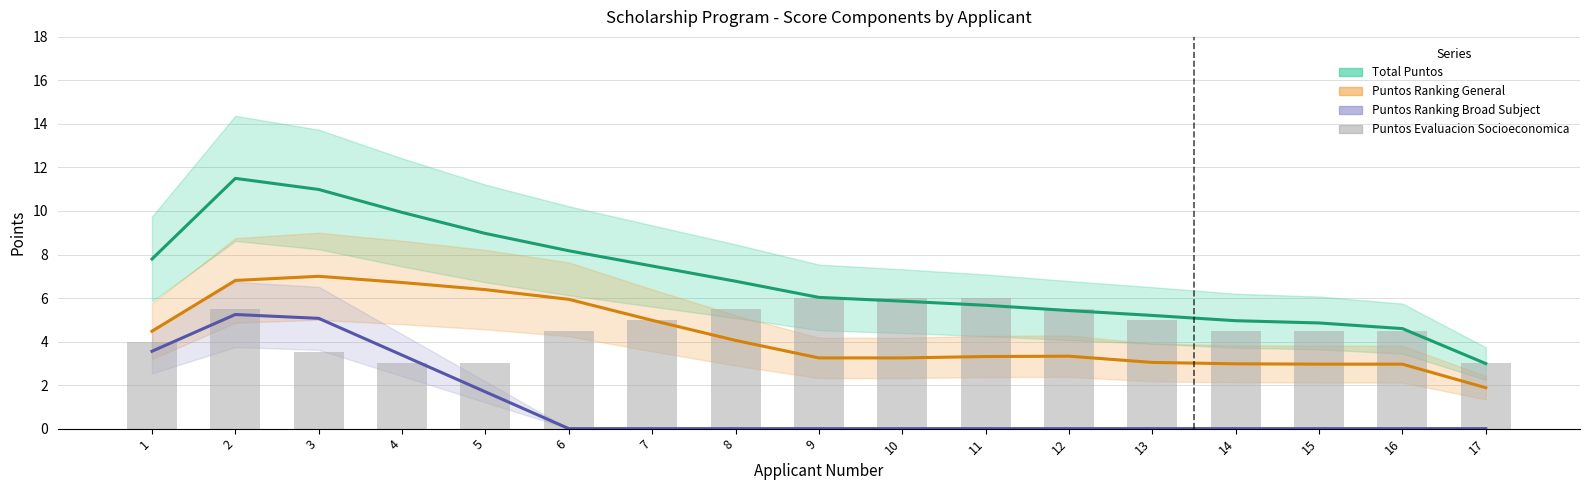

Is it true that Puntos Ranking Broad Subject (scaled) equals 0.0 at 12?

True